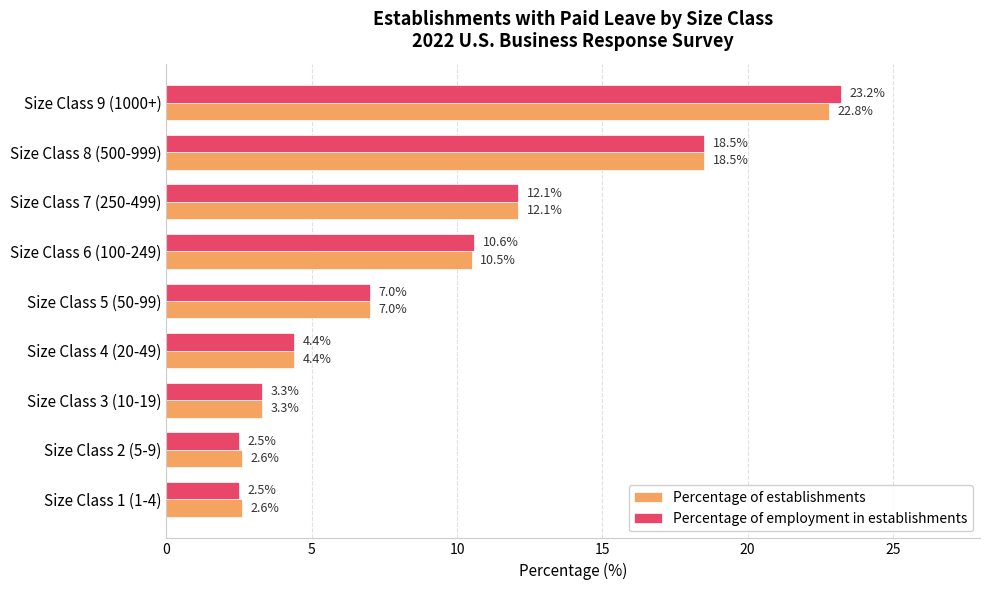

At how many categories does at least one series exceed 8?

4